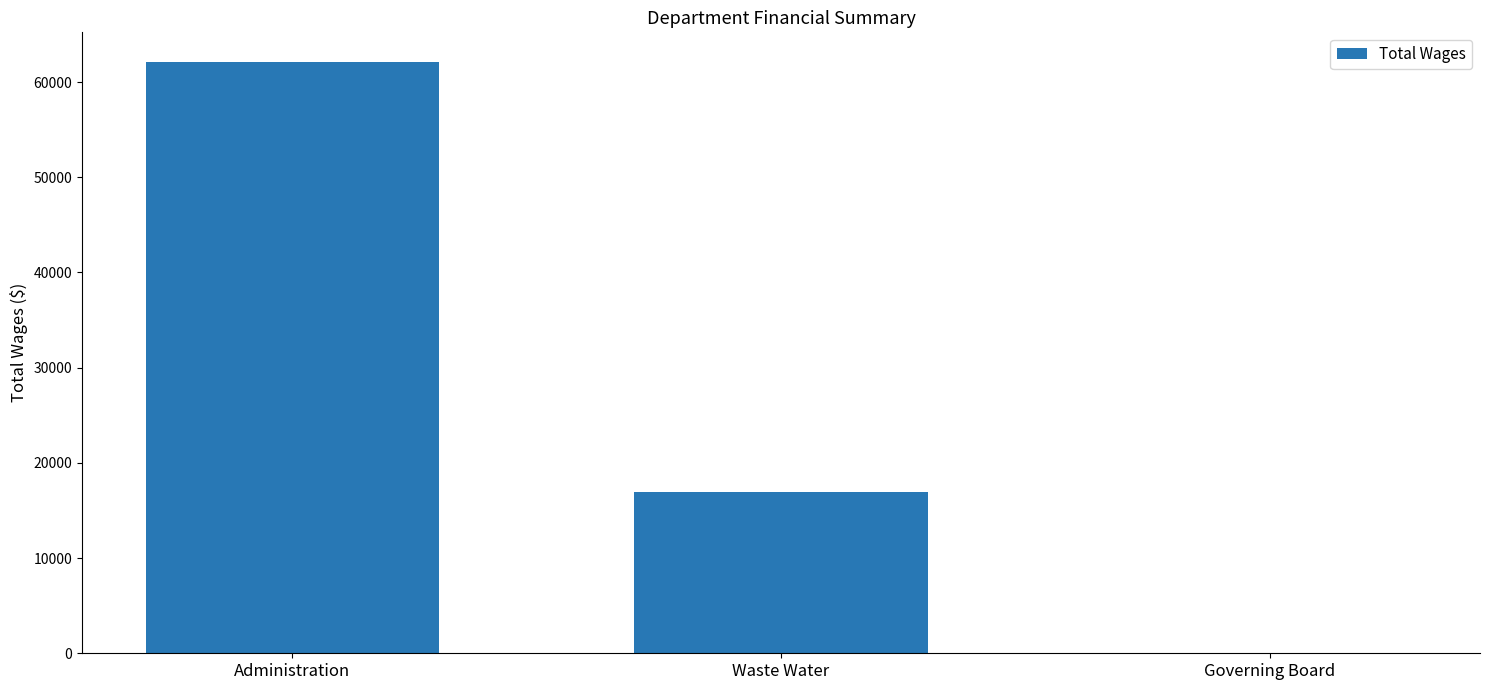

Where does the data first go above 16898?

Administration